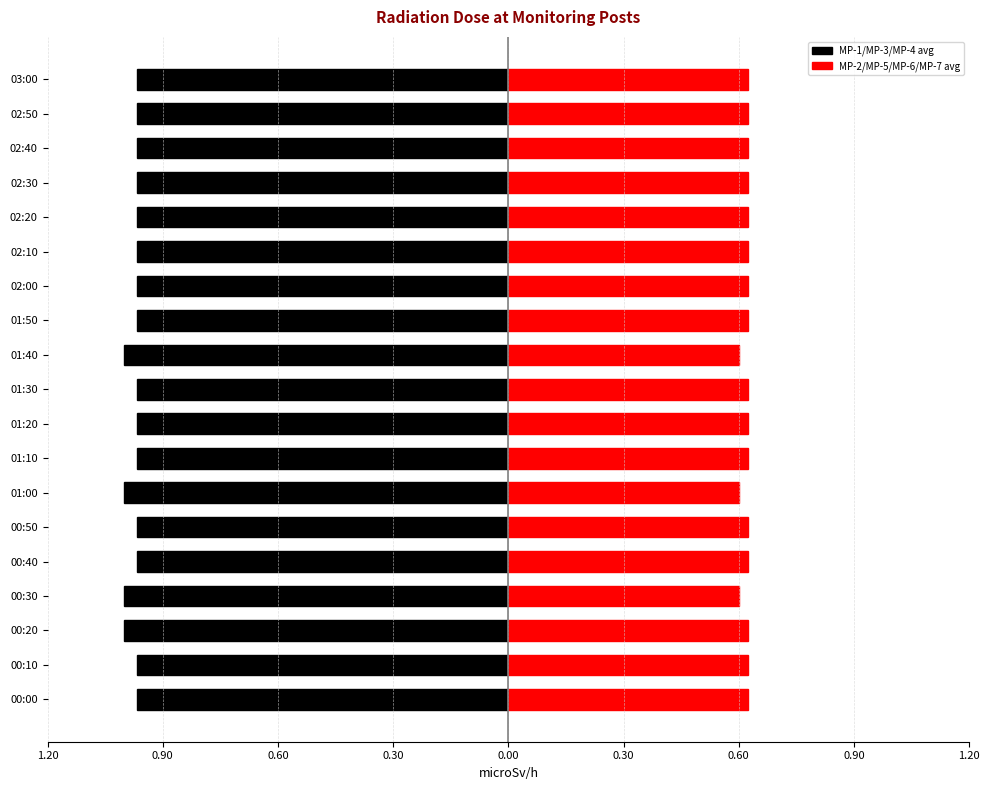

What is the lowest value of the MP-1/MP-3/MP-4 avg series?

-1.0